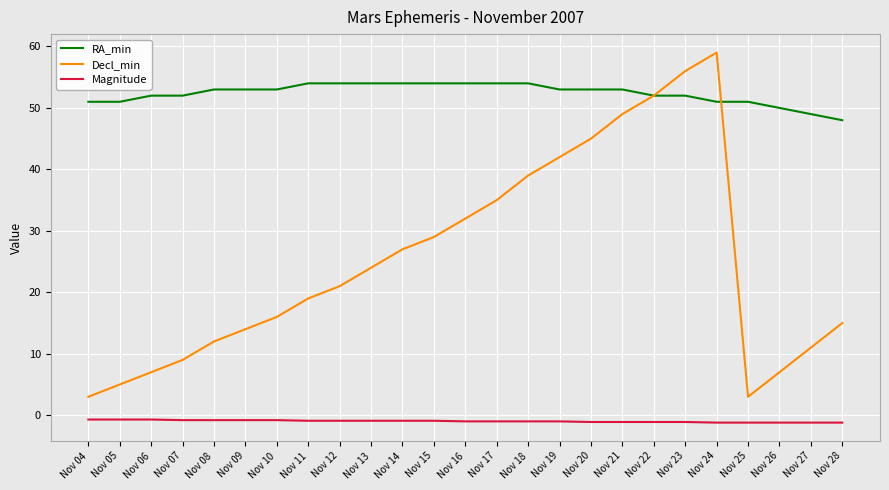

What are all the series names shown in the legend?

RA_min, Decl_min, Magnitude